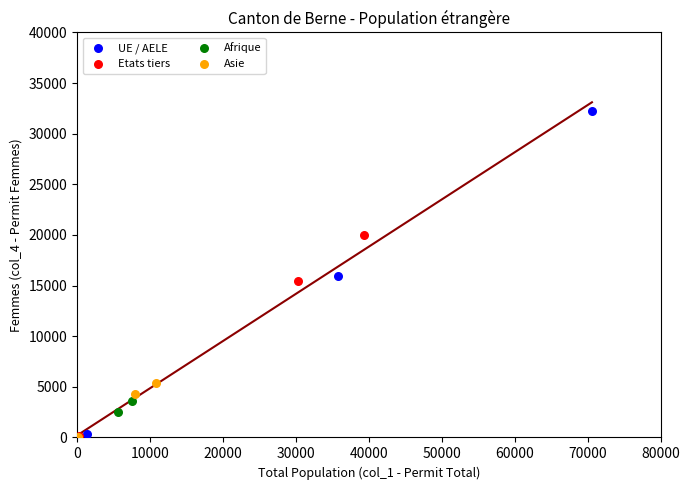

Which series reaches the maximum Y coordinate?

UE / AELE